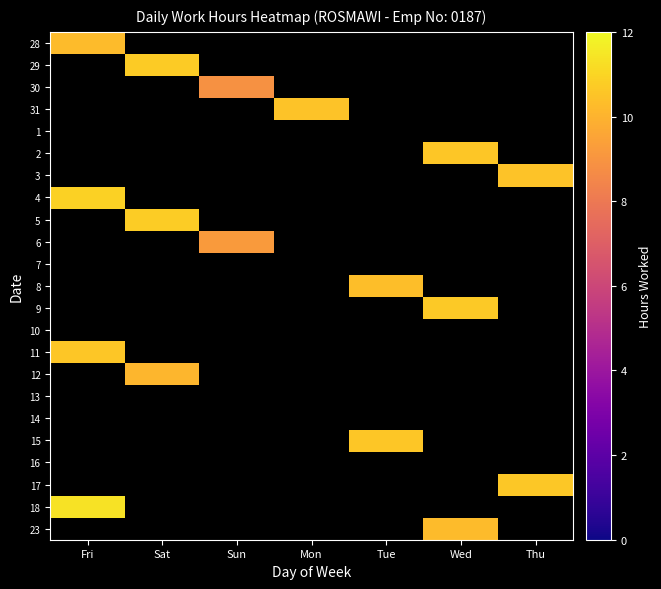

Rank the series by their maximum value, from lowest to highest.

28, 29, 30, 31, 1, 2, 3, 4, 5, 6, 7, 8, 9, 10, 11, 12, 13, 14, 15, 16, 17, 18, 23